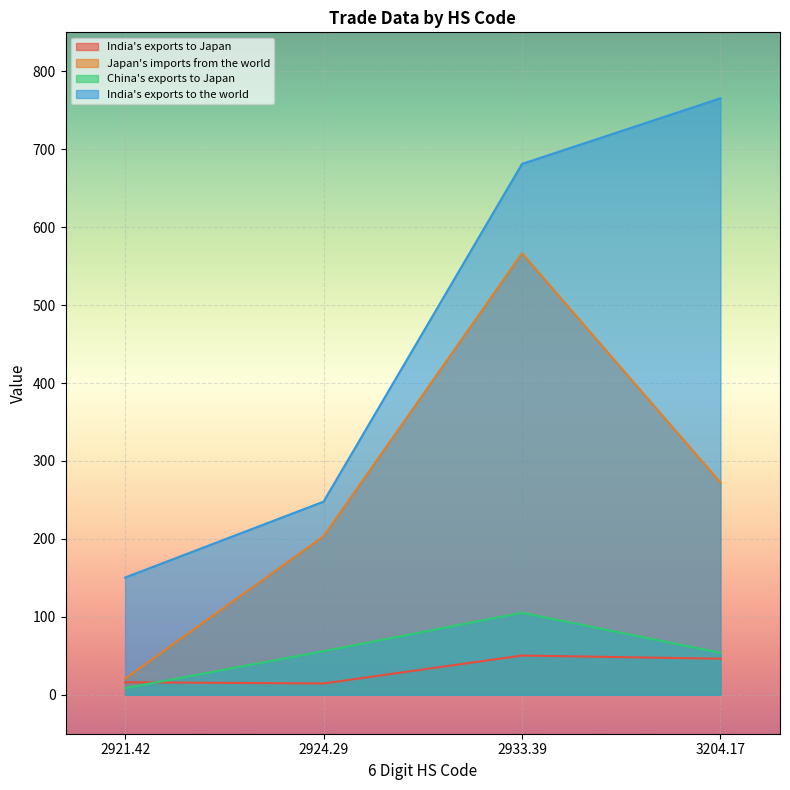

What position from the left is 2924.29?

2